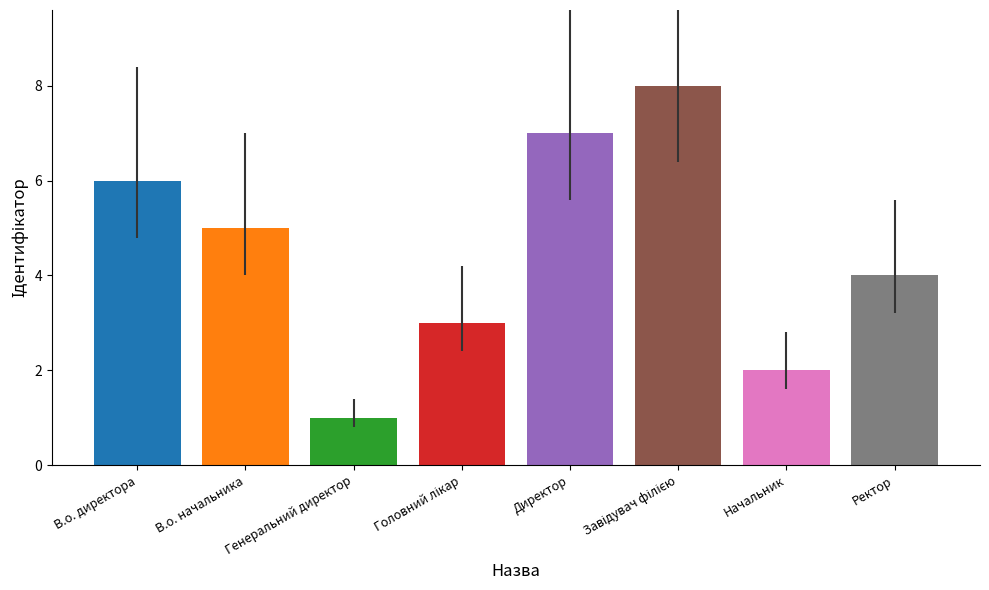

The chart shows a value of 13 at Директор. True or false?

False